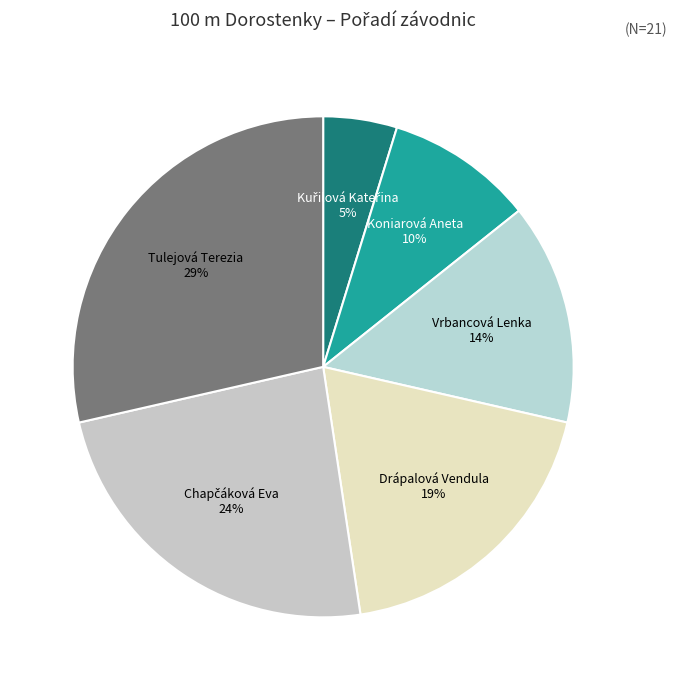

What is the smallest slice in the pie chart?

Kuřilová Kateřina